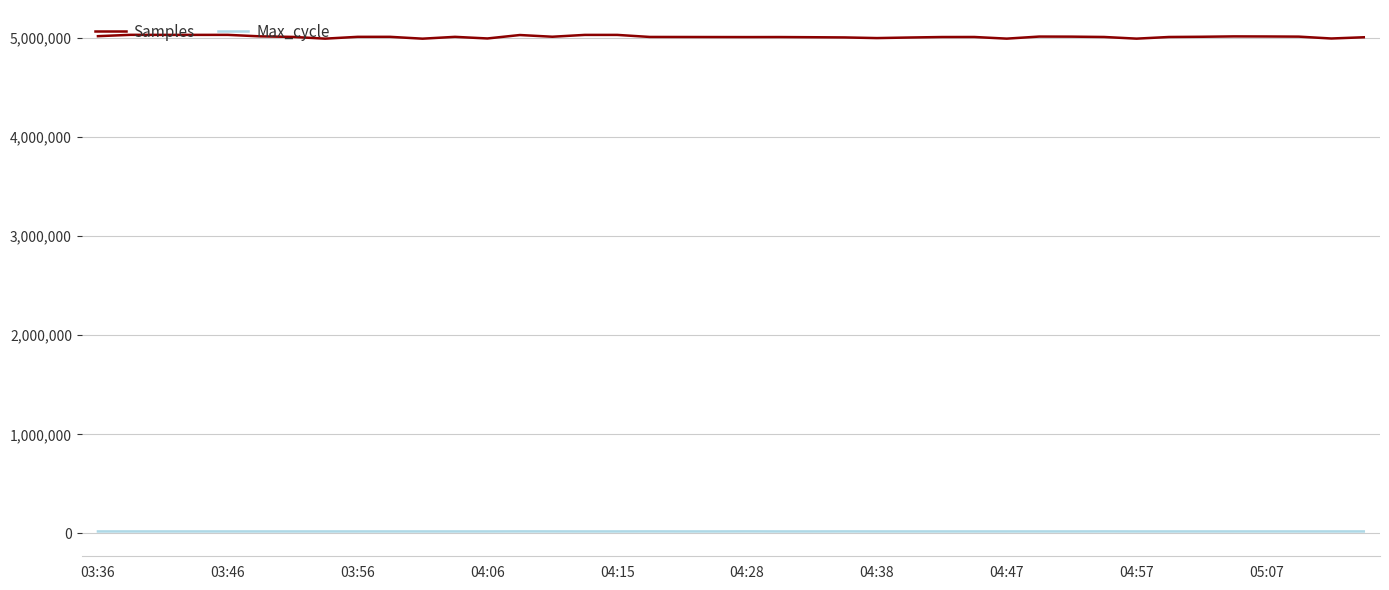

Rank the series by their maximum value, from highest to lowest.

Samples, Max_cycle